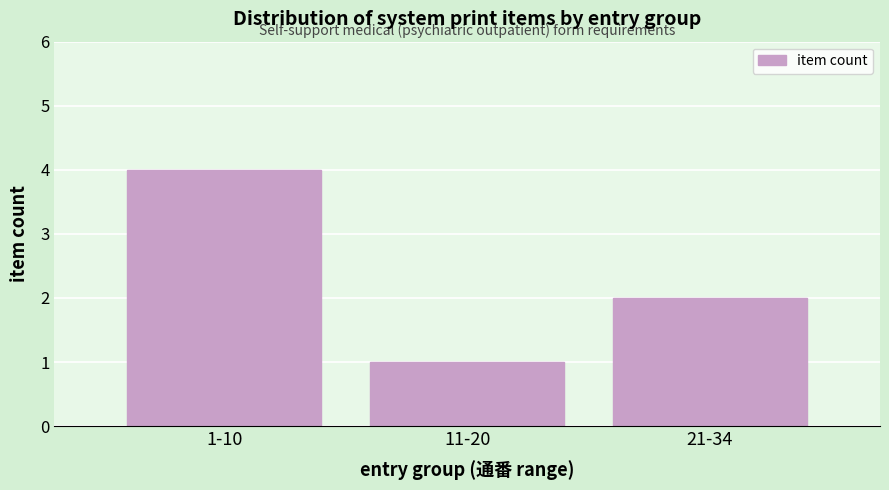

Reading right to left, list all the values displayed in this chart.

21-34=2	11-20=1	1-10=4